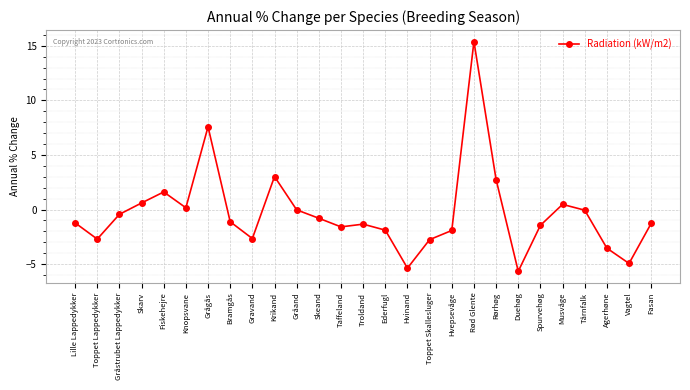

The value at Gråand is -0.0. True or false?

True